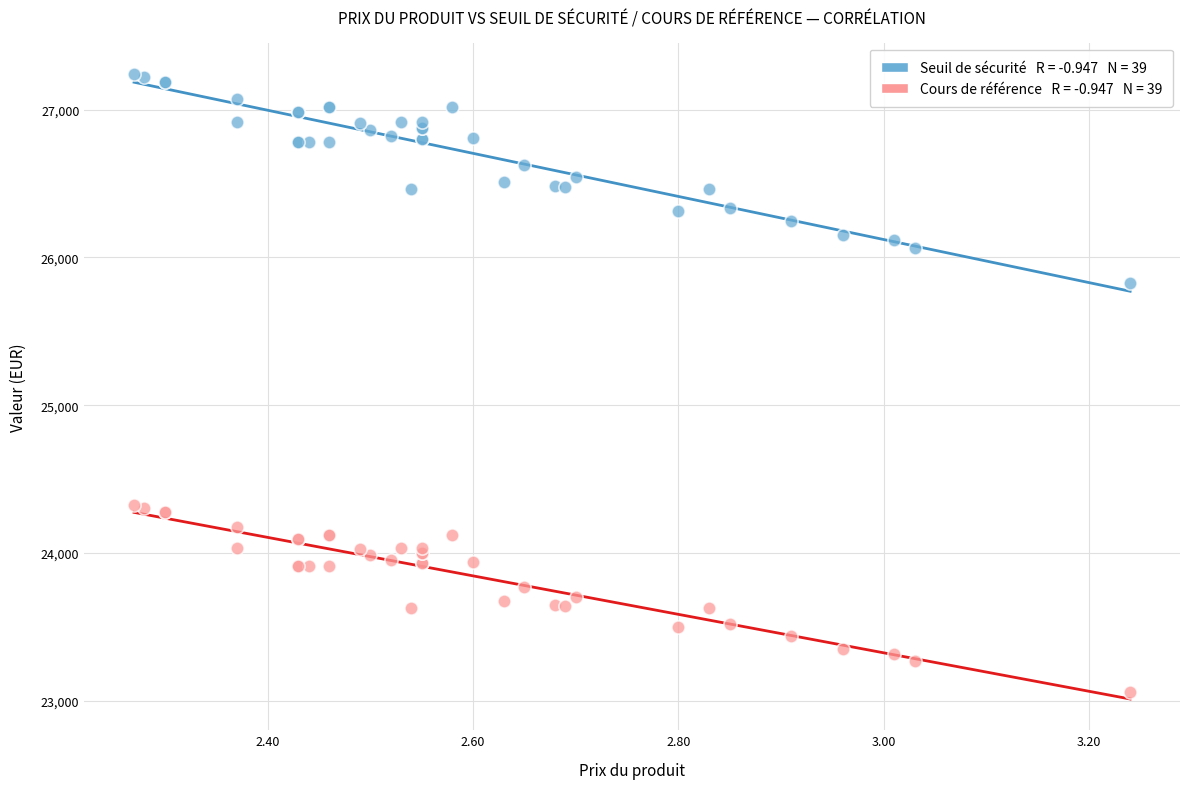

Across all series, what Y value is closest to 25149?

25824.3